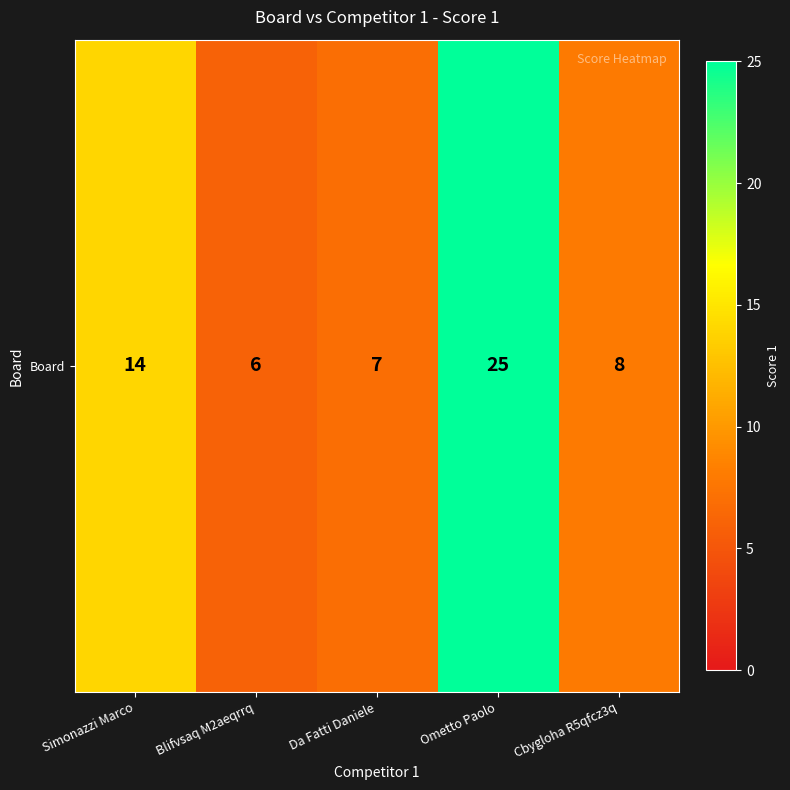

How many values exceed 8?

2